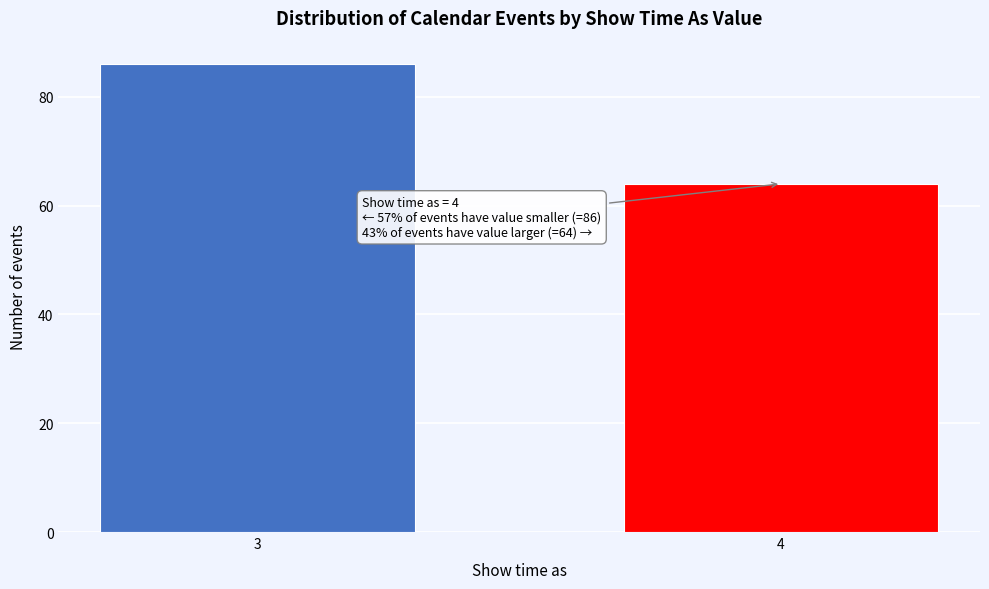

Reading left to right, what are all the values shown in this chart?

86	64